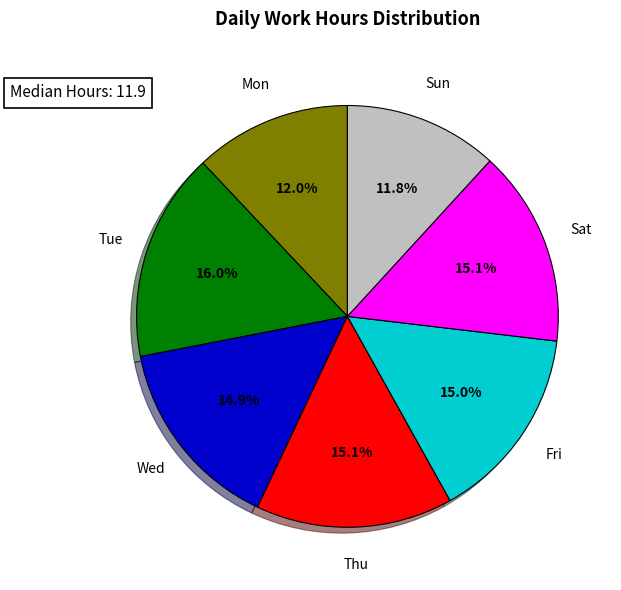

Is there any slice that represents more than half of the pie?

No